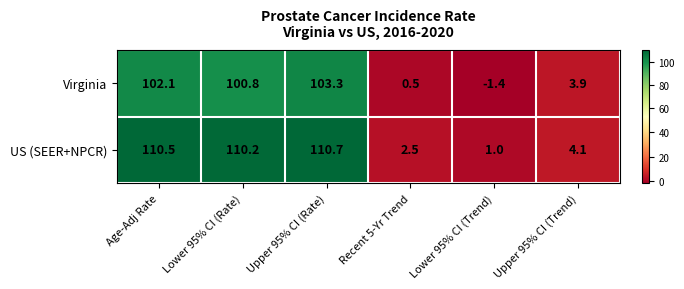

What is the total value across all series at Lower 95% CI (Trend)?

-0.4